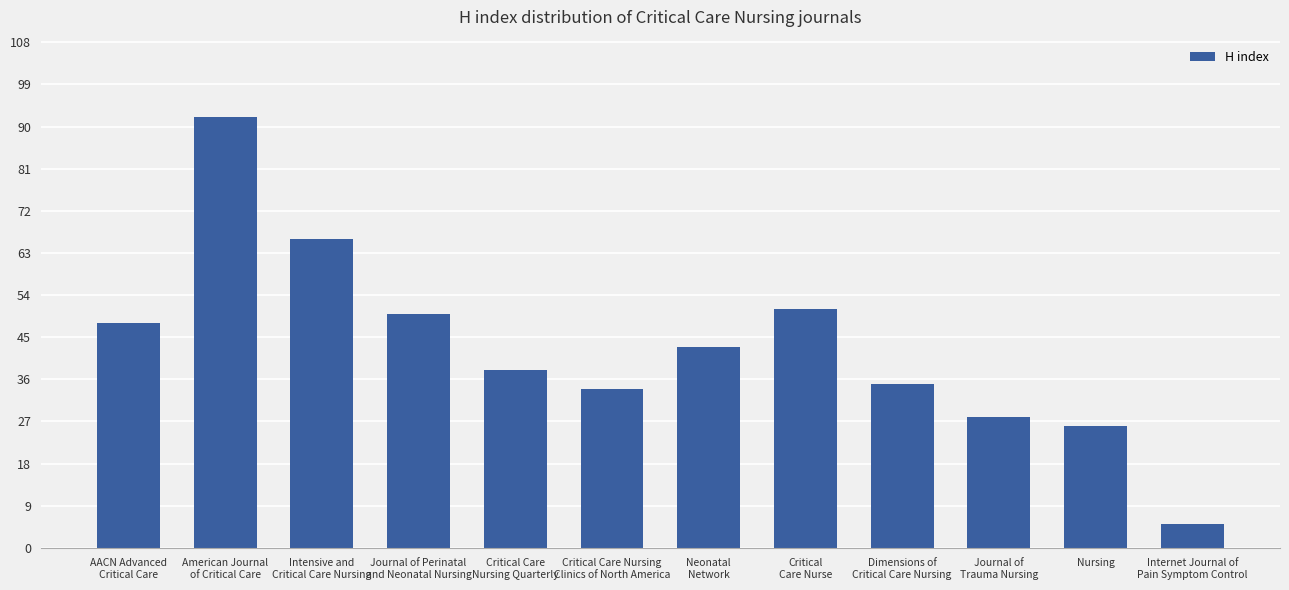

What is the value of the 9th bar from the left?

35